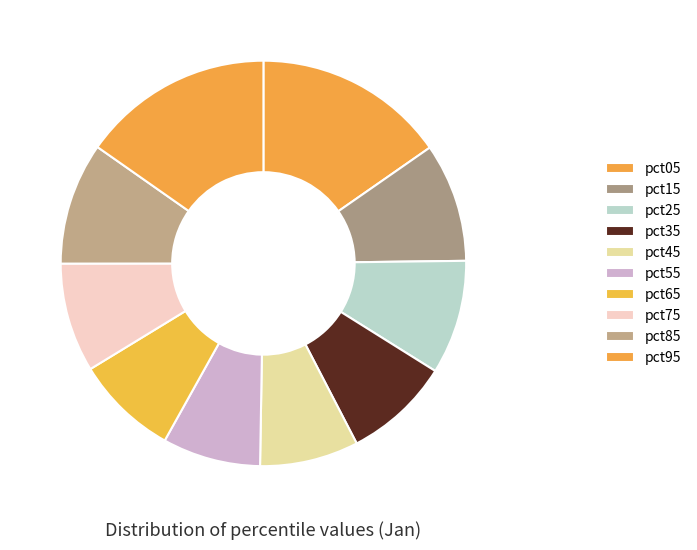

What is the change in value from pct55 to pct85?

+0.1